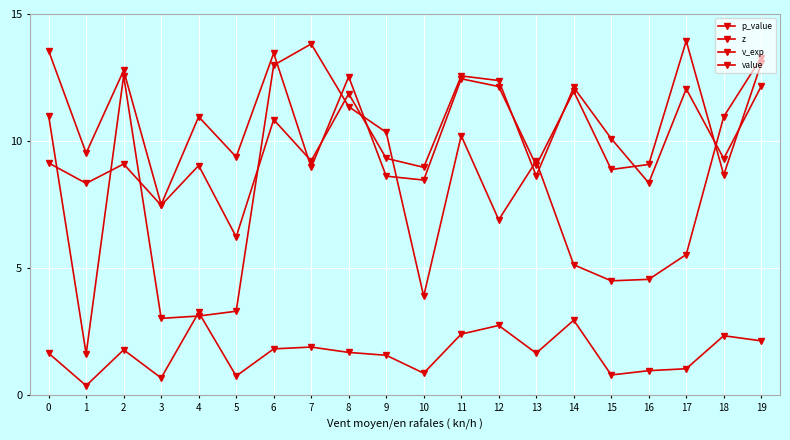

At which label is z closest to 10?

1